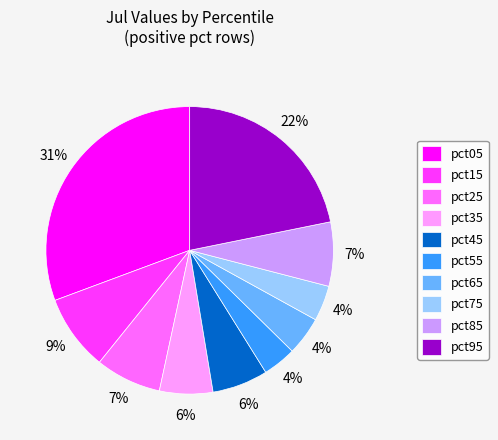

Which category has the biggest portion of the pie?

pct05